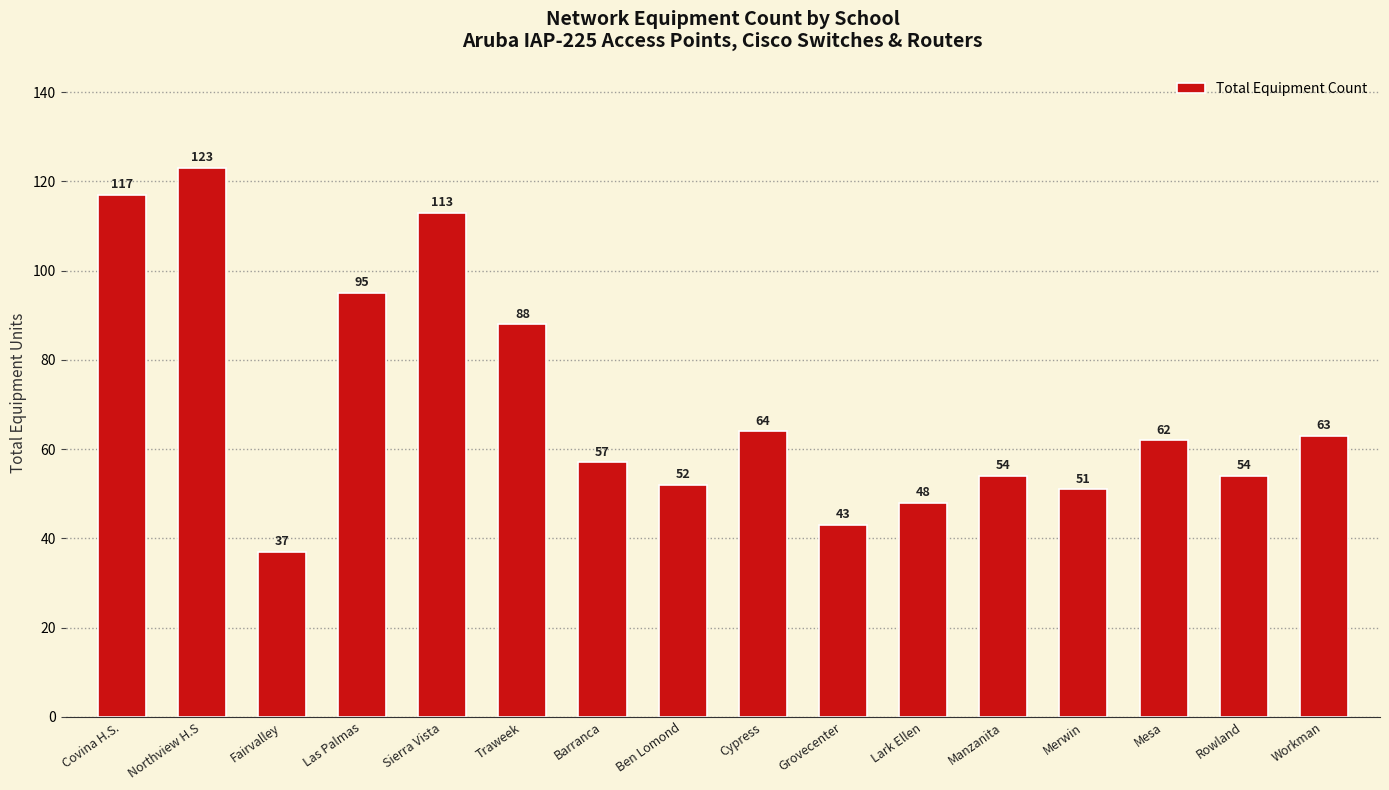

What is the label of the 14th bar from the right?

Fairvalley